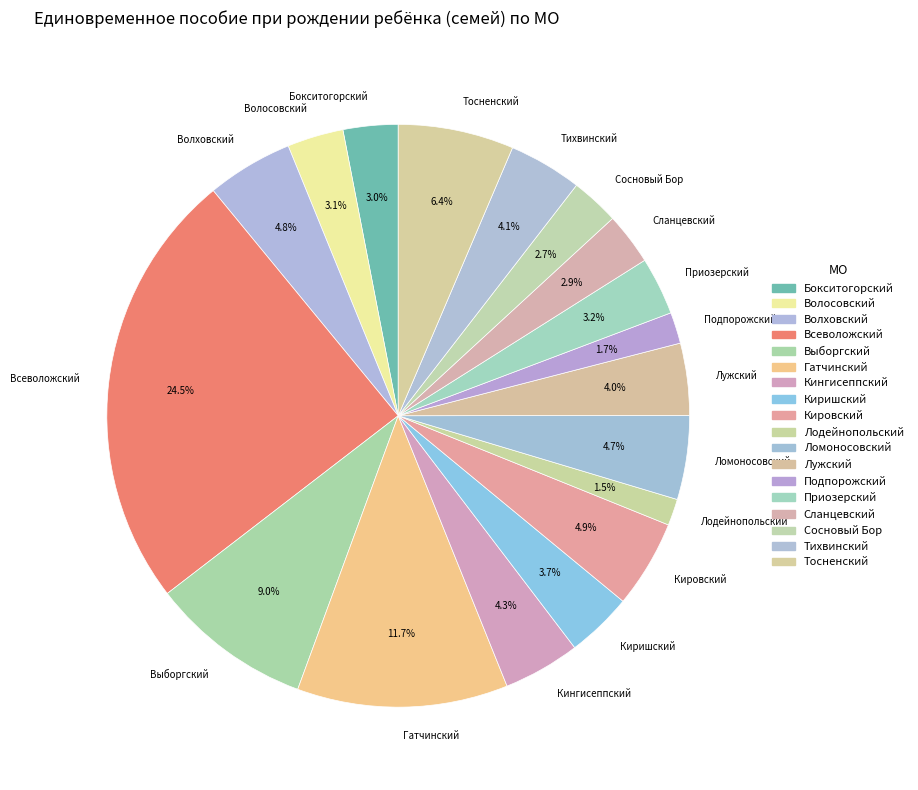

To the nearest percent, what percentage of the pie is Тосненский?

6%